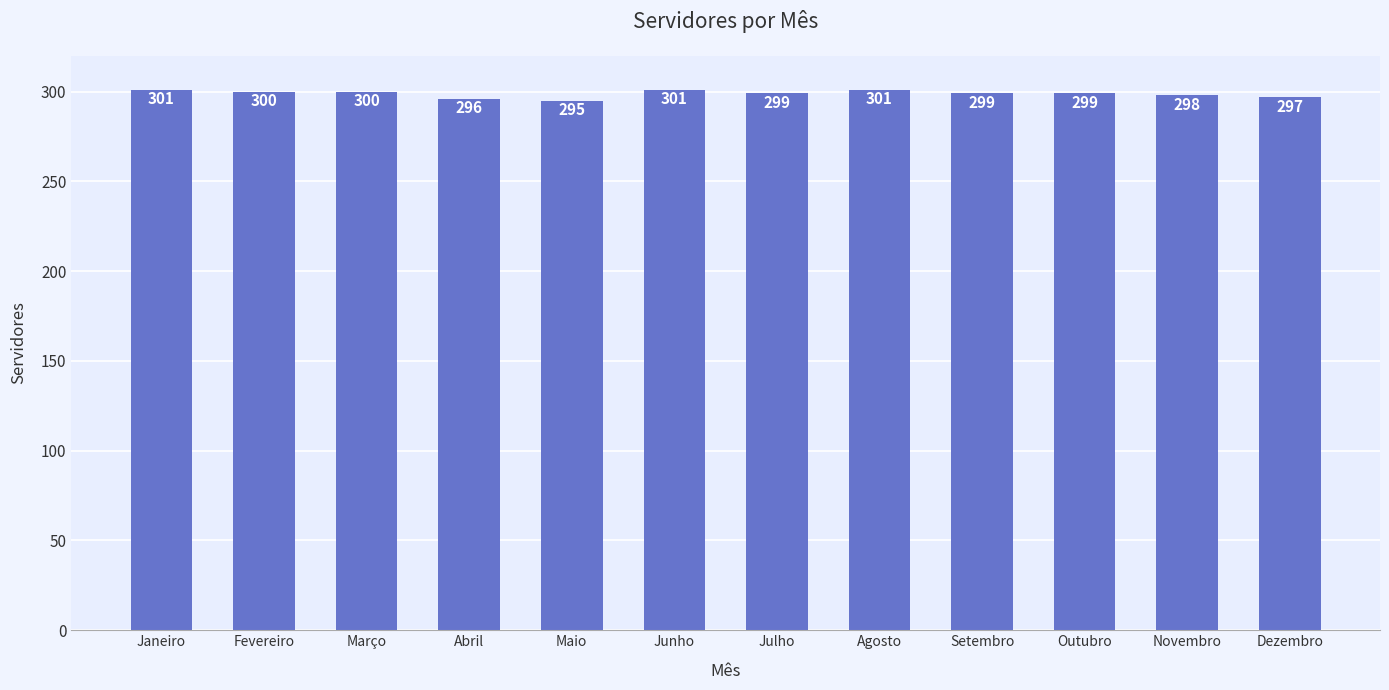

What position from the right is Julho?

6